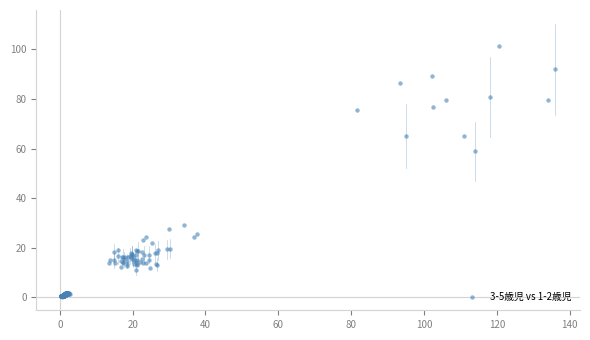

What Y value in the scatter plot is closest to 50?

58.8